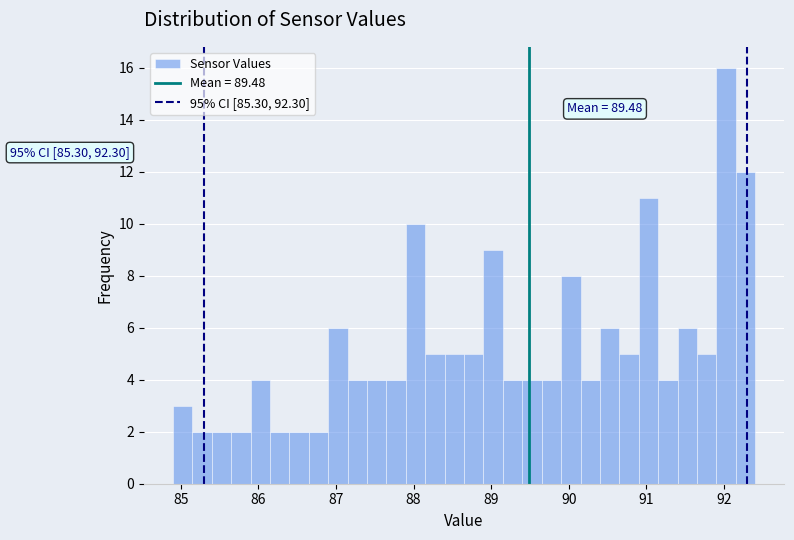

Read against the x-axis, roughly where is the centre of the tallest bar?

92.0